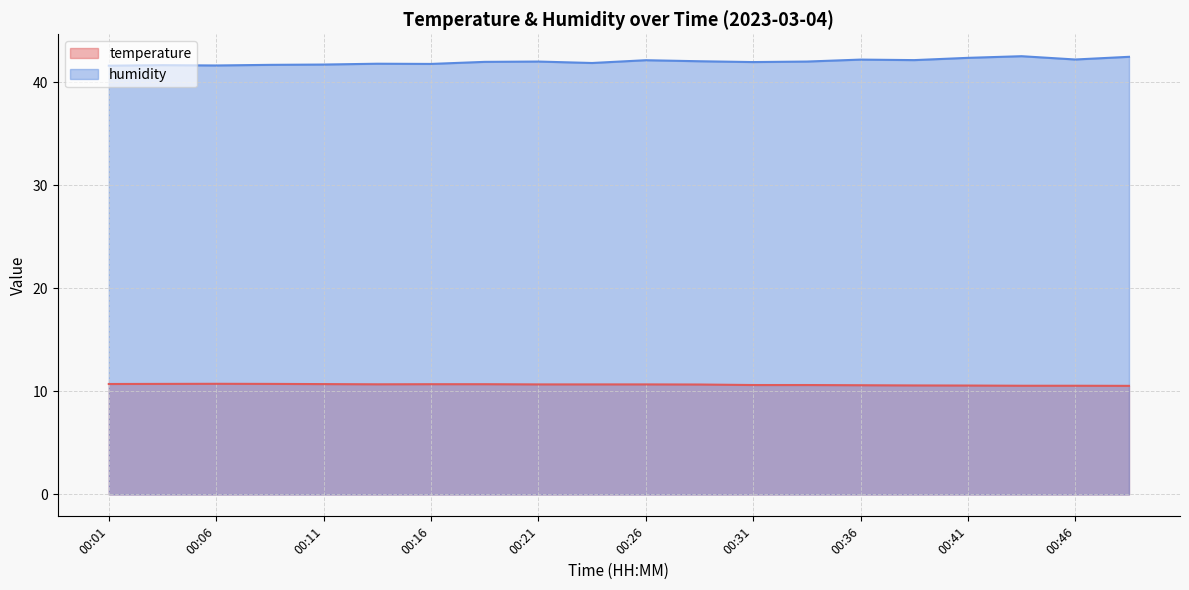

Which series has the widest spread of values?

humidity